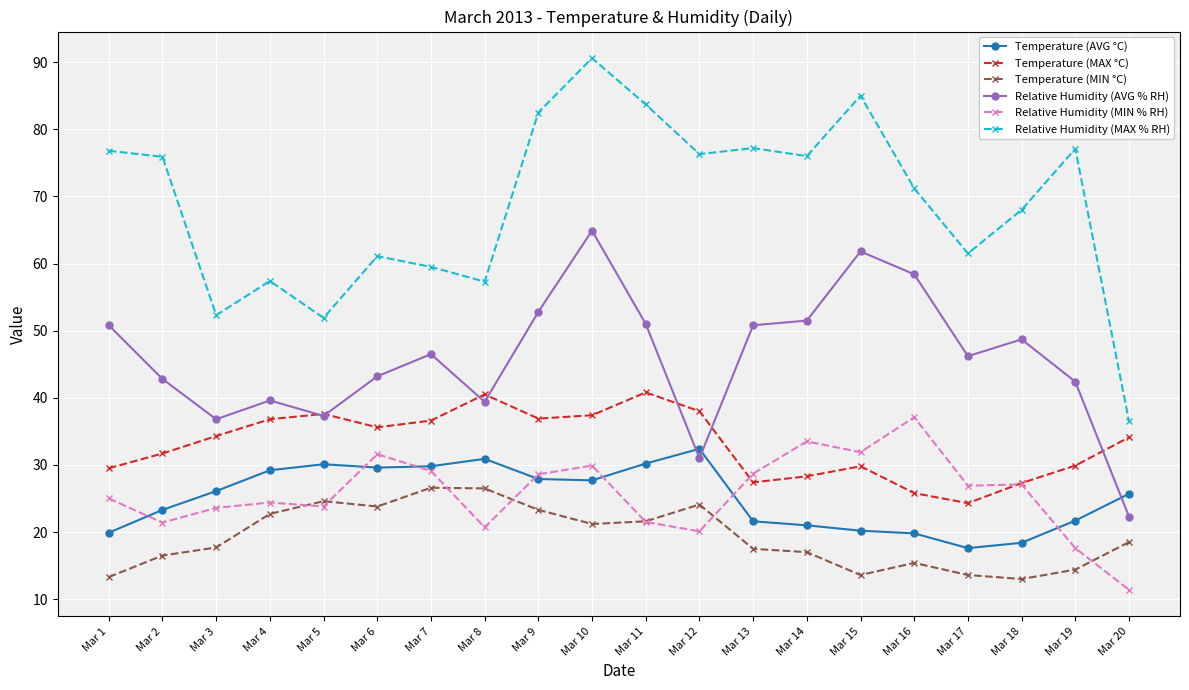

What is the highest value of the Relative Humidity (AVG % RH) series?

64.9